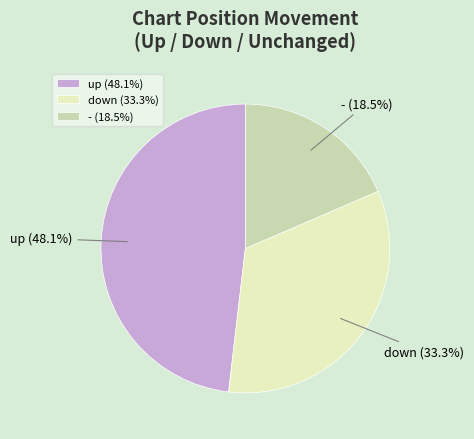

What is the smallest slice in the pie chart?

-